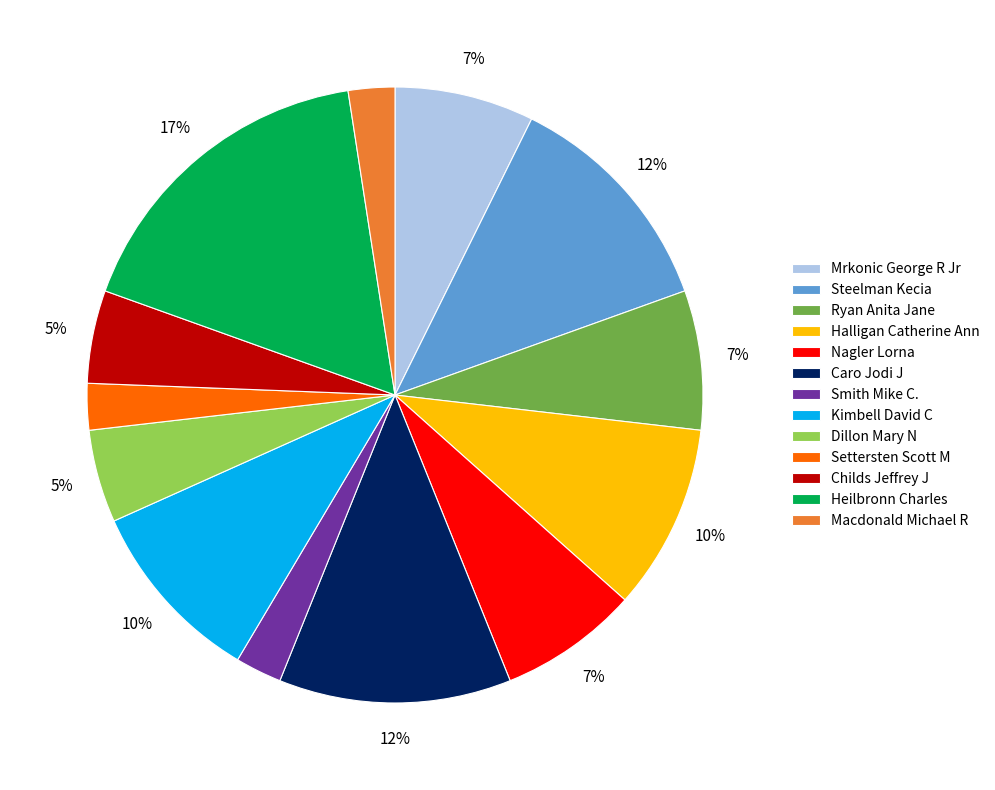

To the nearest percent, what is the difference between the largest and smallest slice percentages?

15%